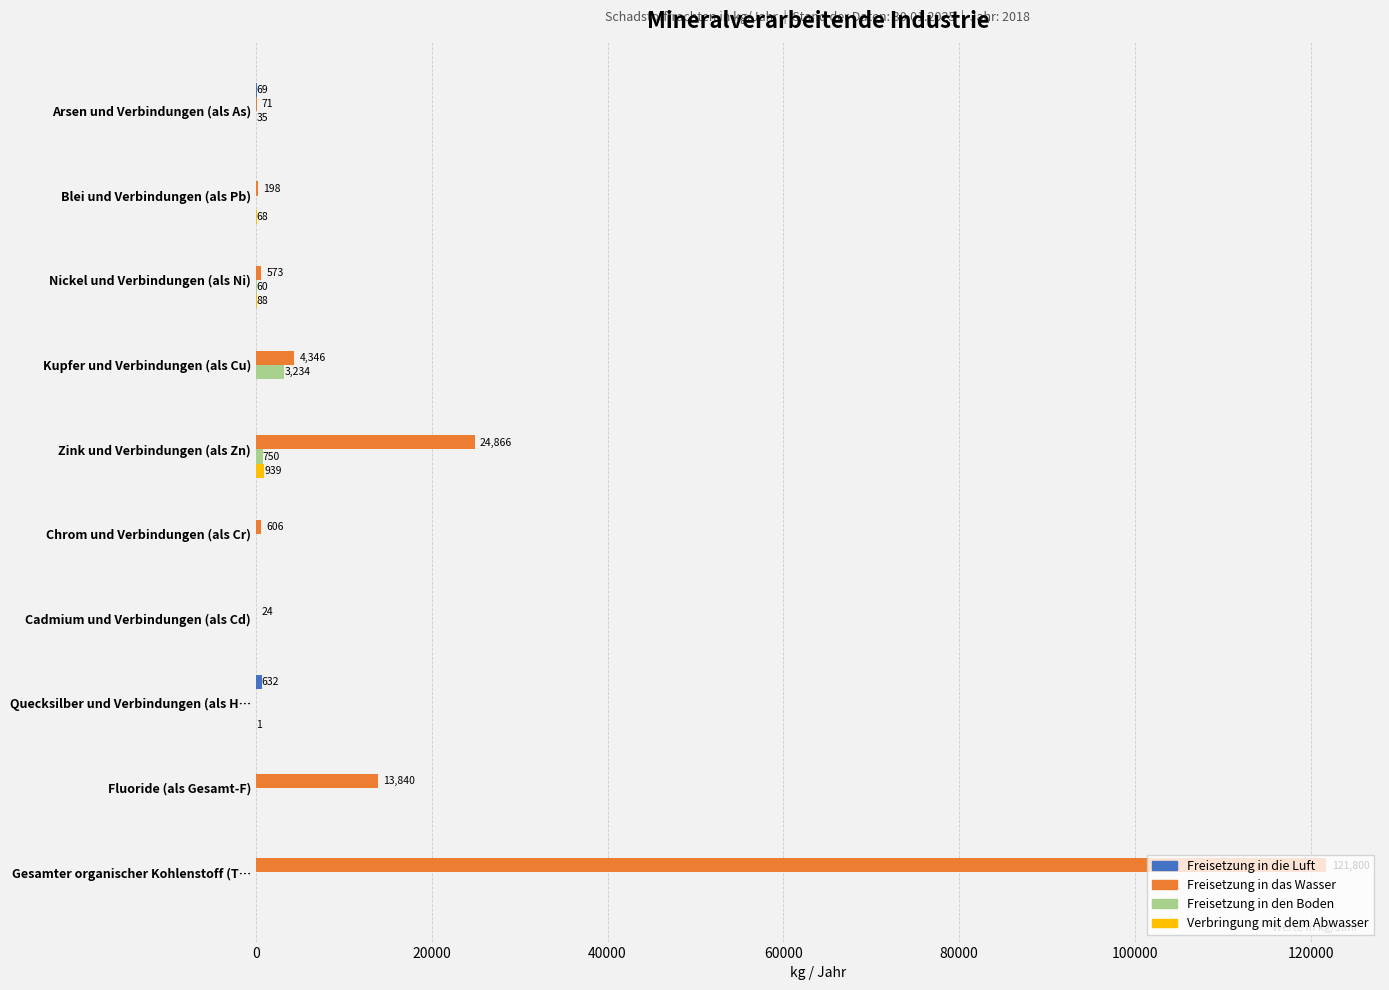

Which category has the highest value across all series?

Gesamter organischer Kohlenstoff (T…